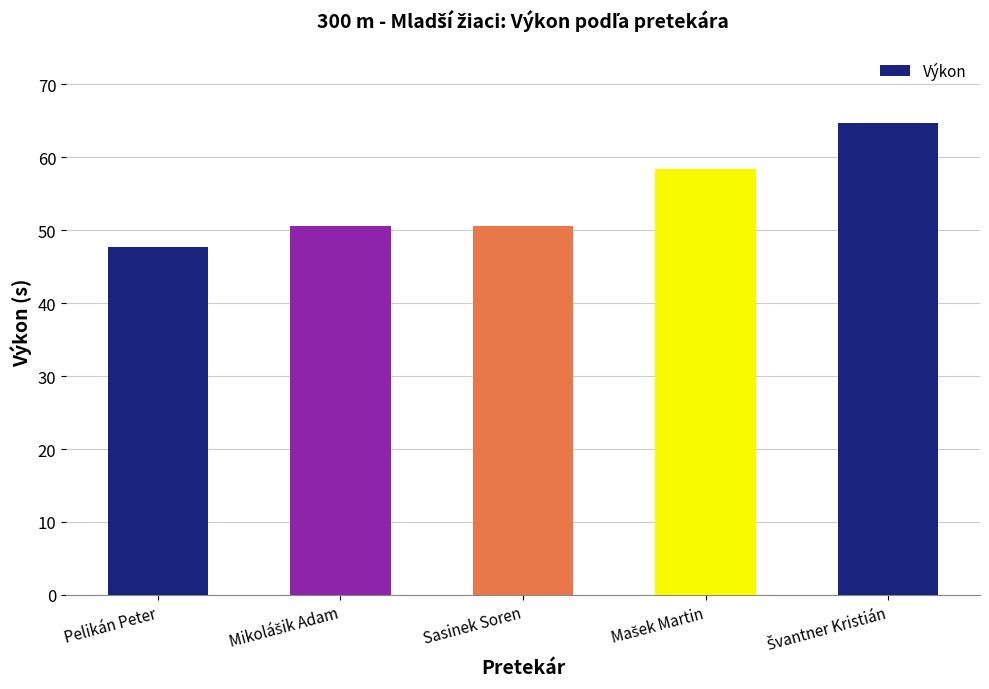

The chart shows a value of 16.9 at Pelikán Peter. True or false?

False